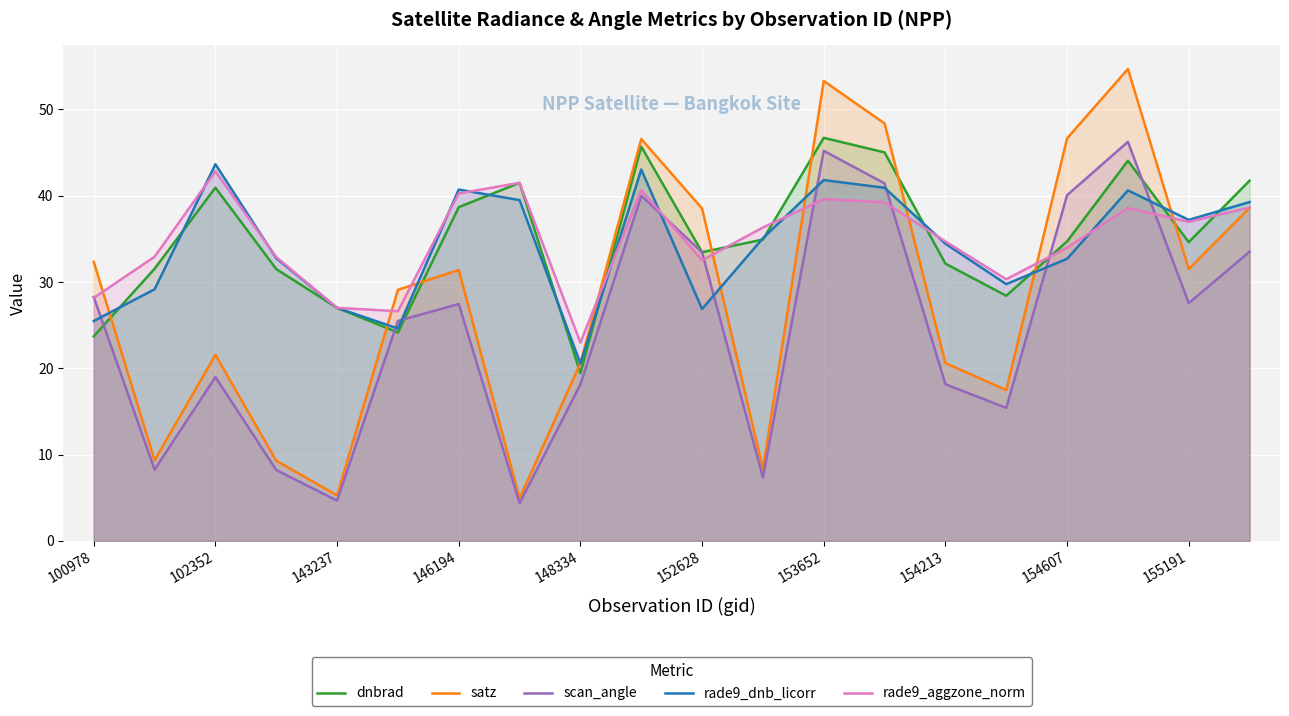

Rank the series by their maximum value, from lowest to highest.

rade9_aggzone_norm, rade9_dnb_licorr, scan_angle, dnbrad, satz